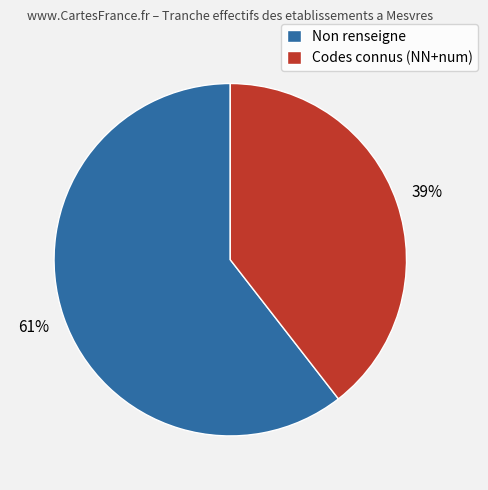

Is the sum of Non renseigne and Codes connus (NN+num) greater than half?

Yes